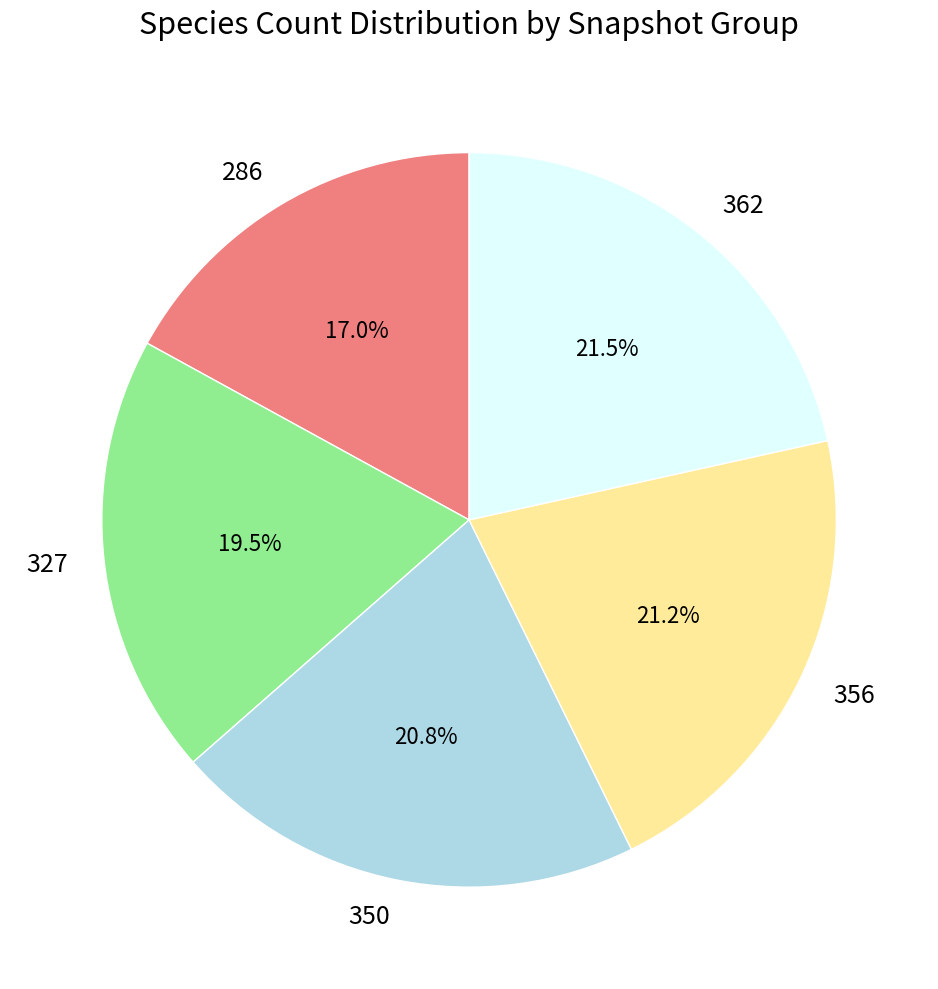

Is the sum of 356 and 327 greater than half?

No